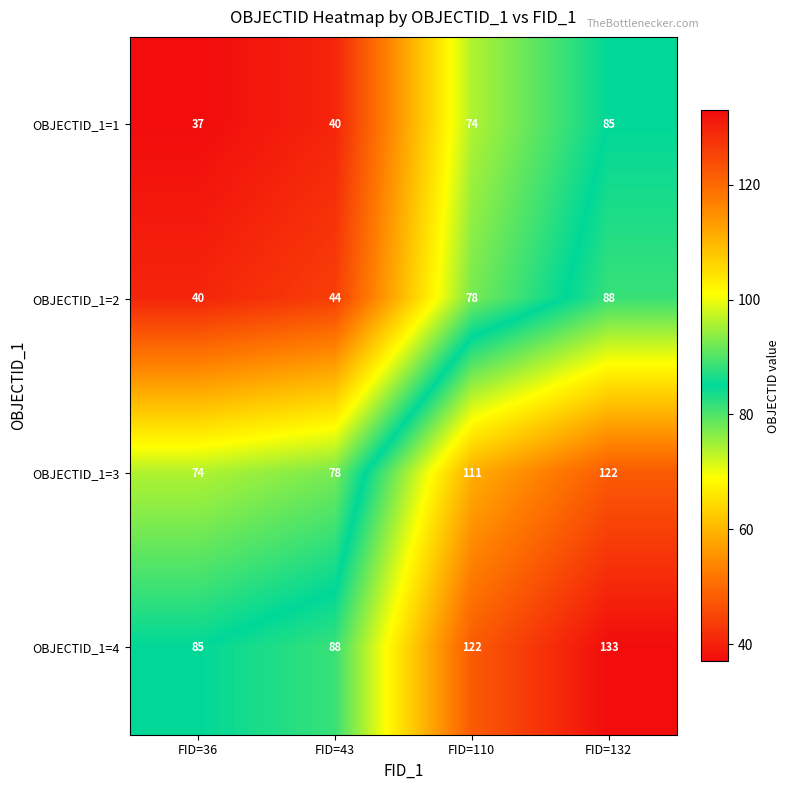

The value of OBJECTID_1=4 at FID=43 is 88. True or false?

True